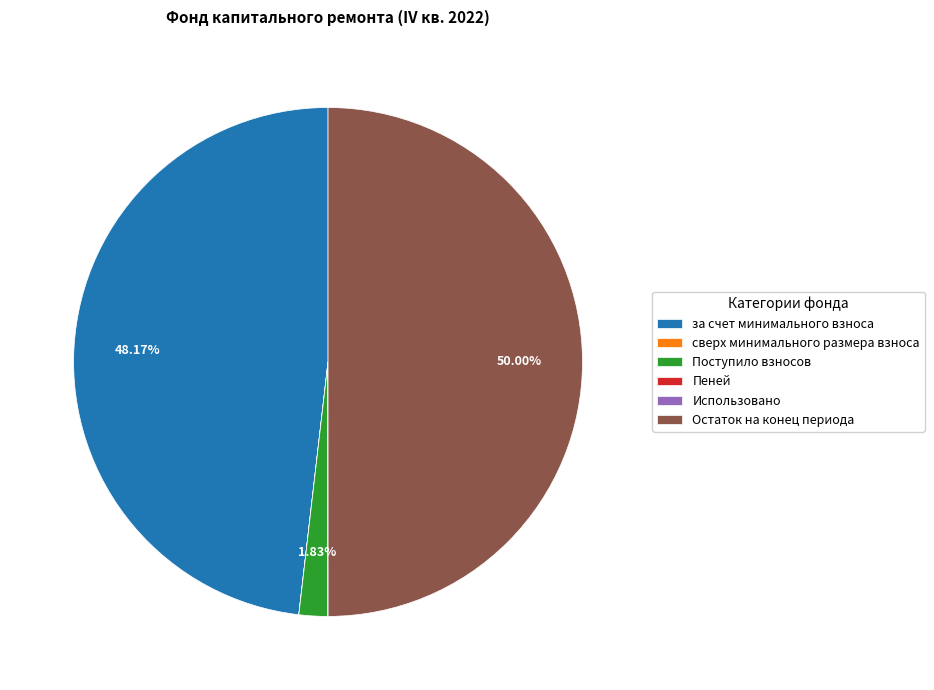

Which category has the biggest portion of the pie?

Остаток на конец периода